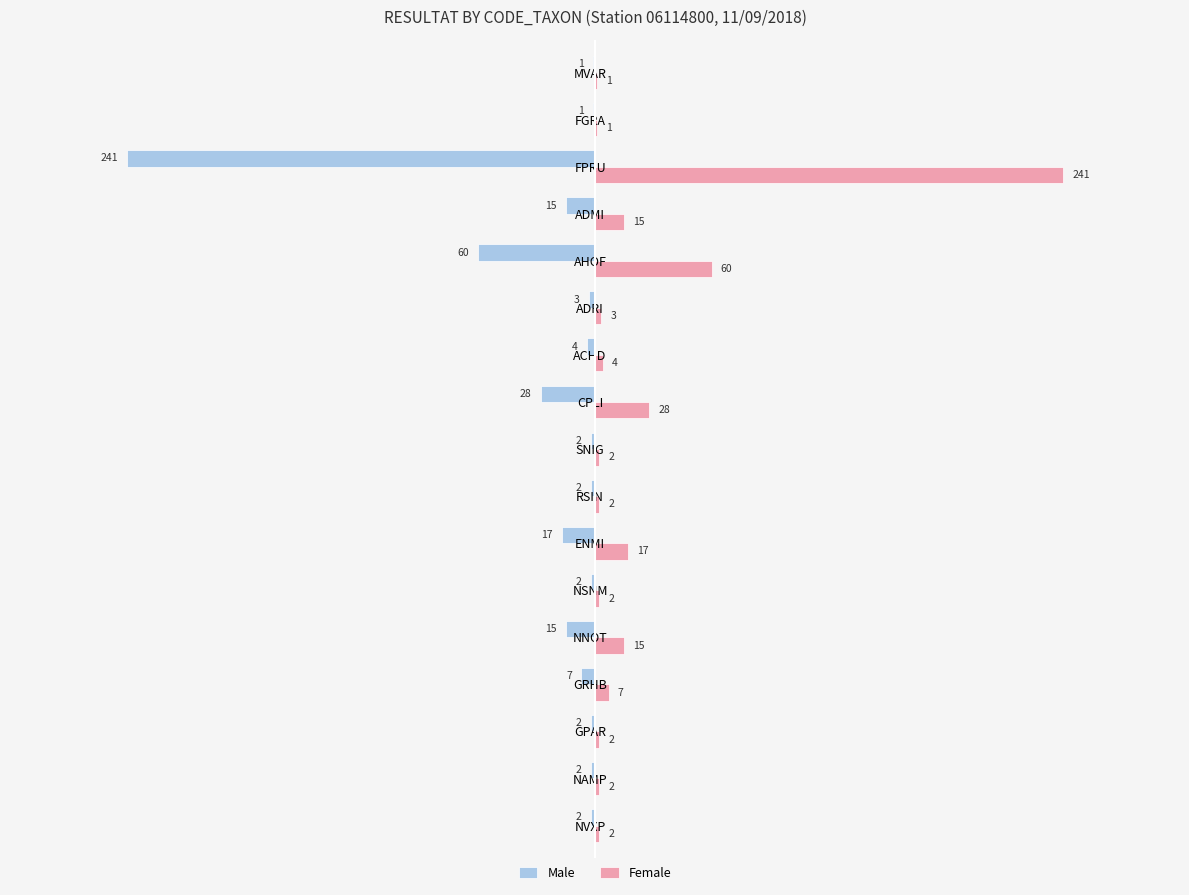

At which label is Female closest to 121?

AHOF